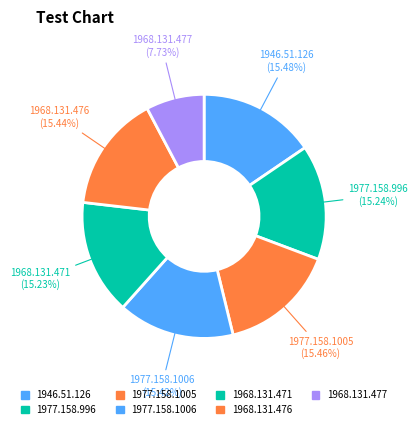

Which category has the biggest portion of the pie?

1946.51.126